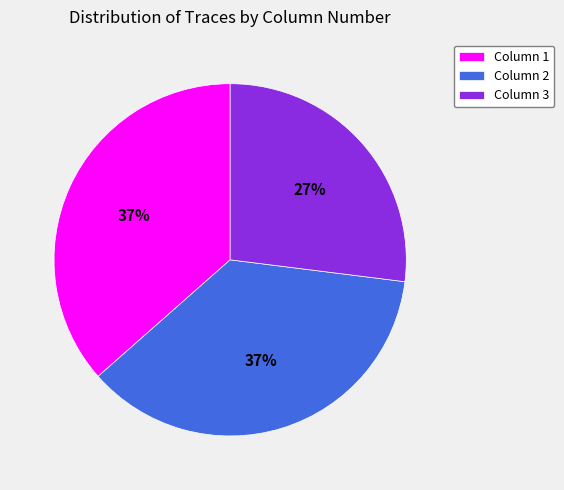

To the nearest percent, what percentage of the pie is Column 2?

37%